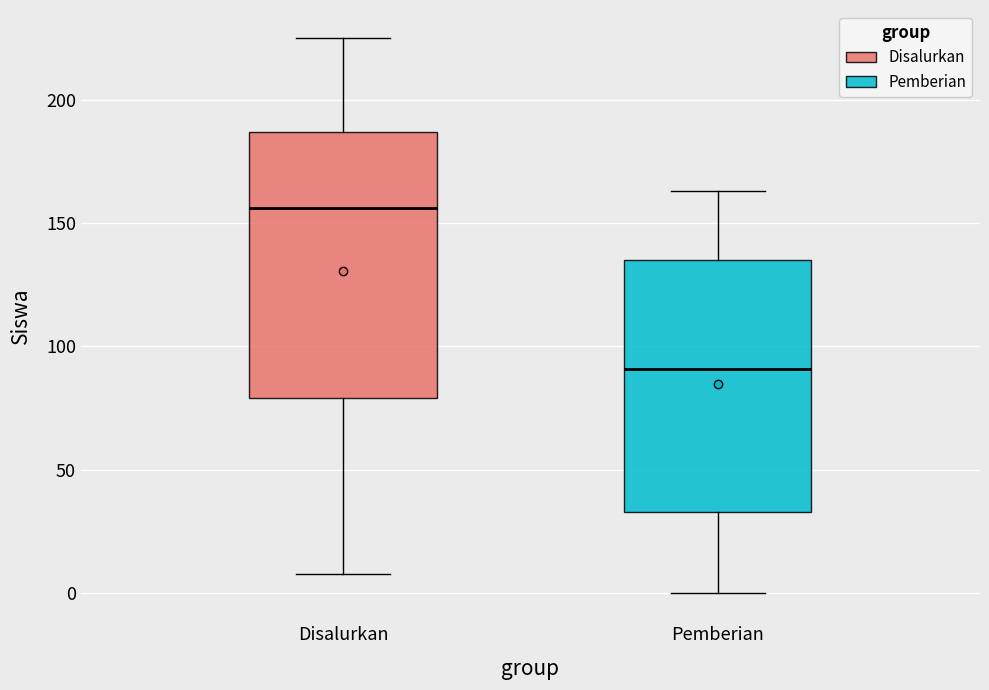

Reading left to right, read every box against the y-axis: the position of its median line, the range the box covers, and the ends of its whiskers. The values are not printed on the chart, so give them approximately, as read against the axis.

Disalurkan: median 155, box 80 to 185, whiskers 10 to 225
Pemberian: median 90, box 35 to 135, whiskers 0 to 165